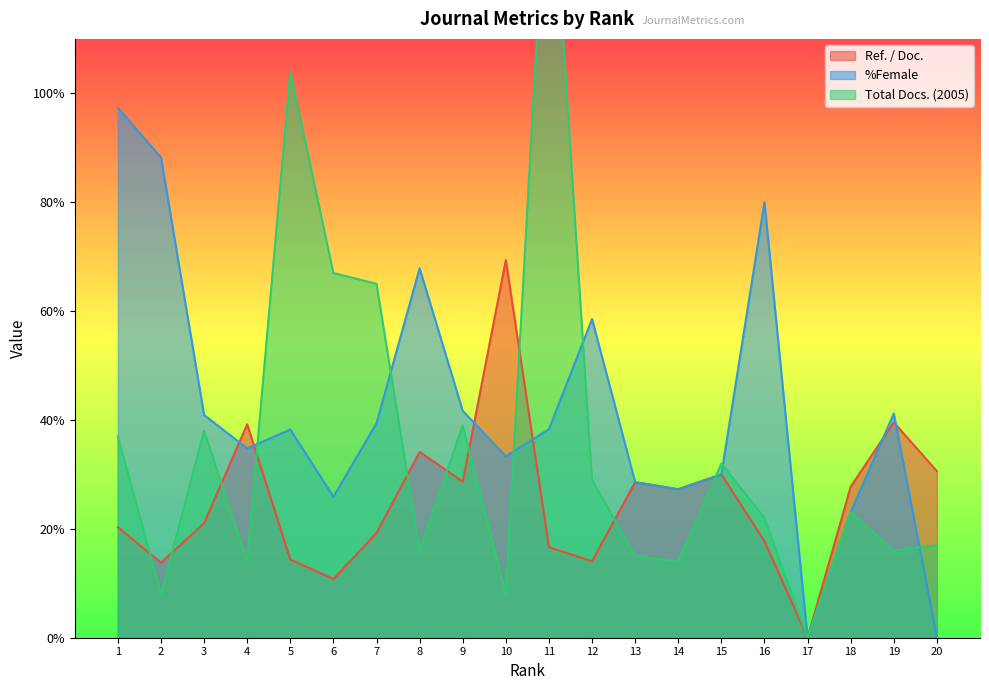

Is it true that %Female equals 42.0 at 15?

False